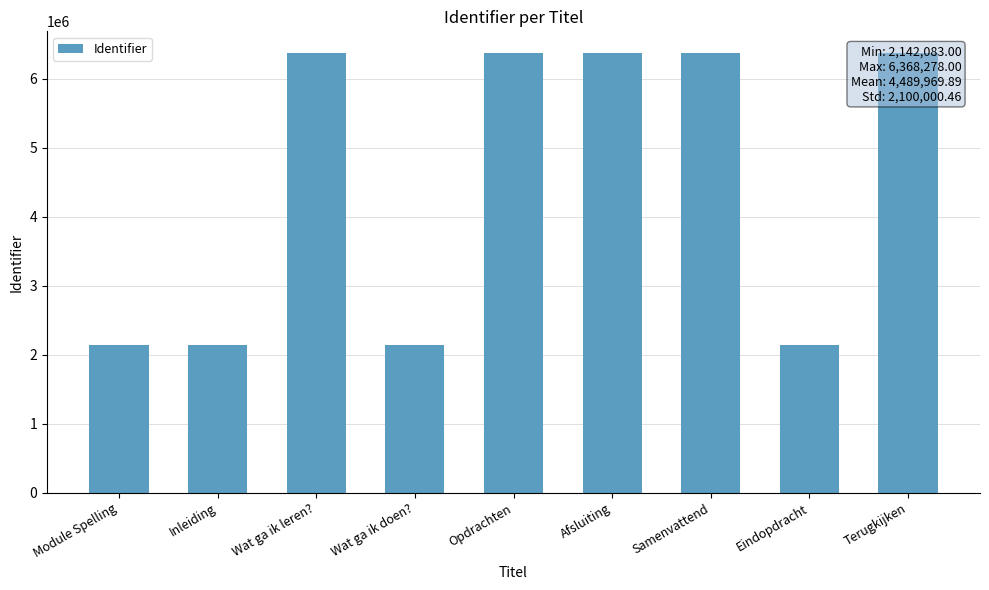

What is the ratio of the value at Inleiding to the value at Wat ga ik doen??

1.0